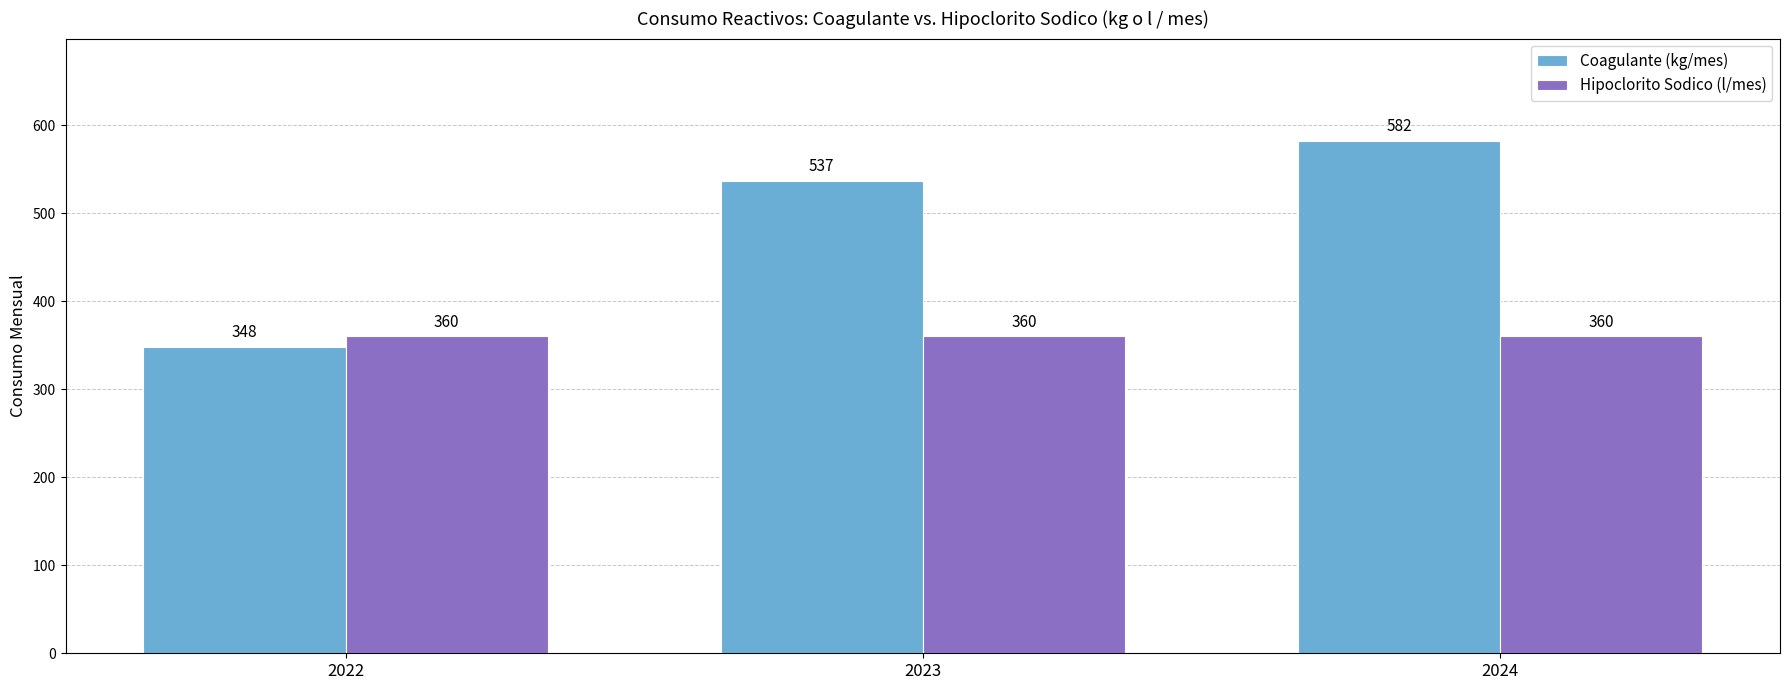

What value does the Coagulante (kg/mes) series have at 2024, to the nearest 5?

580